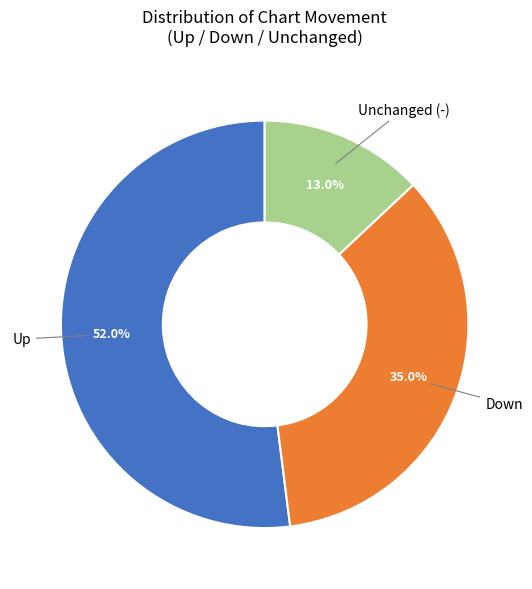

Does any single category account for the majority?

Yes